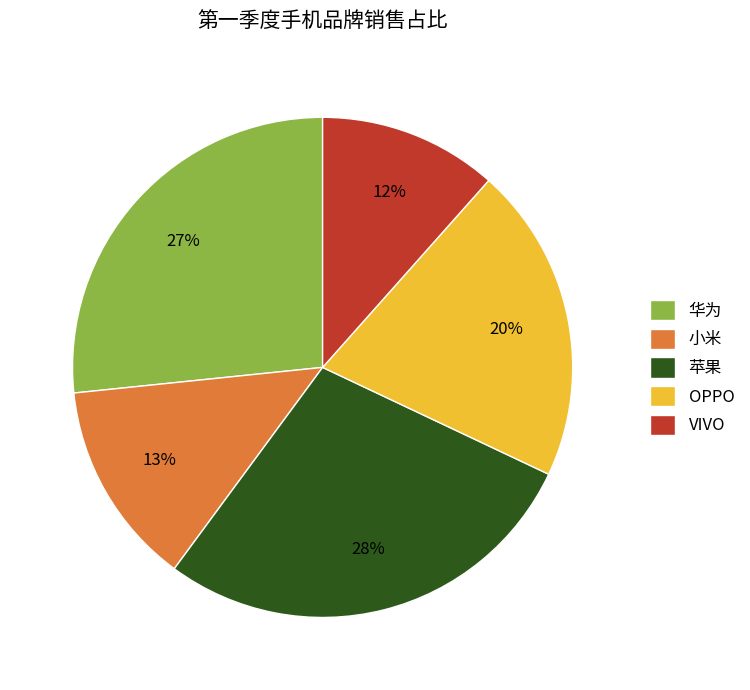

To the nearest percent, what portion does 苹果 represent?

28%